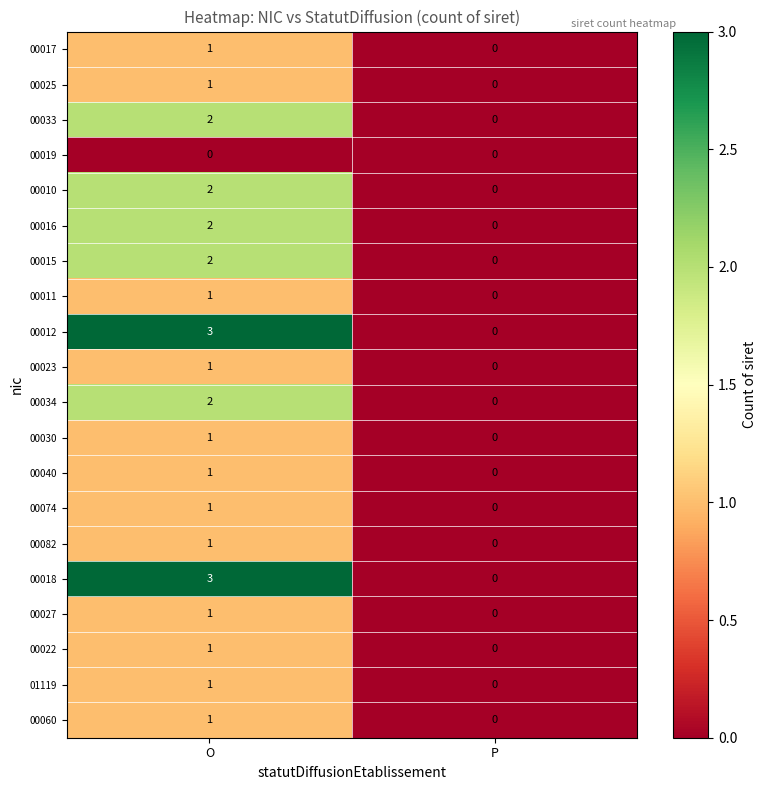

At how many categories does at least one series exceed 2?

1